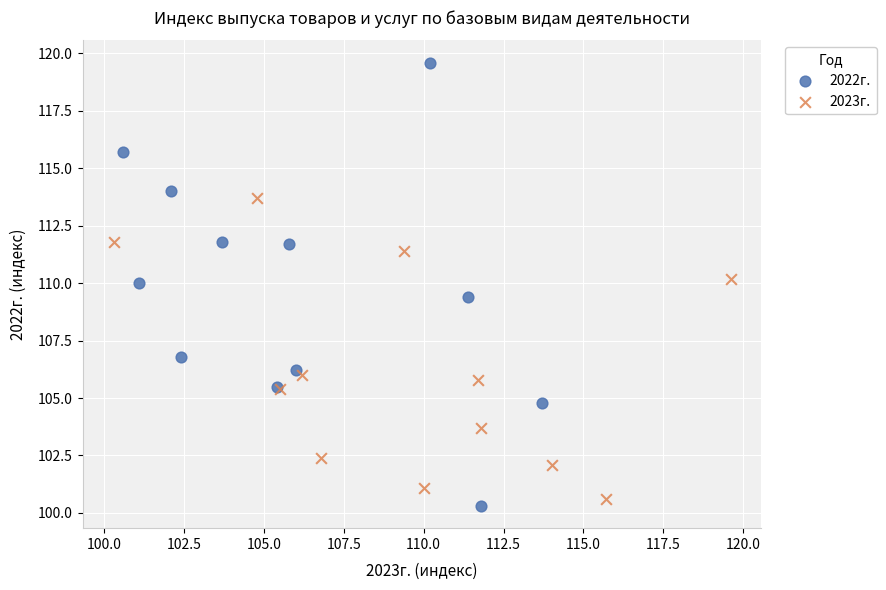

Which series reaches the maximum Y coordinate?

2022г.